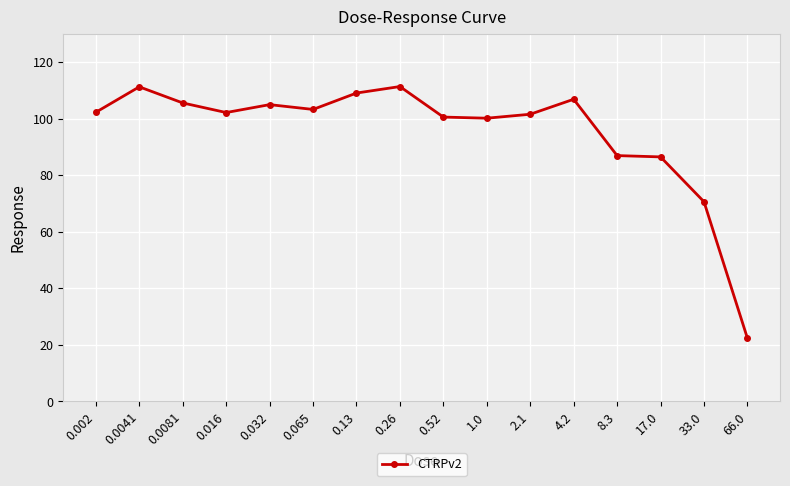

True or false: the data shows 39.9 at 2.1.

False